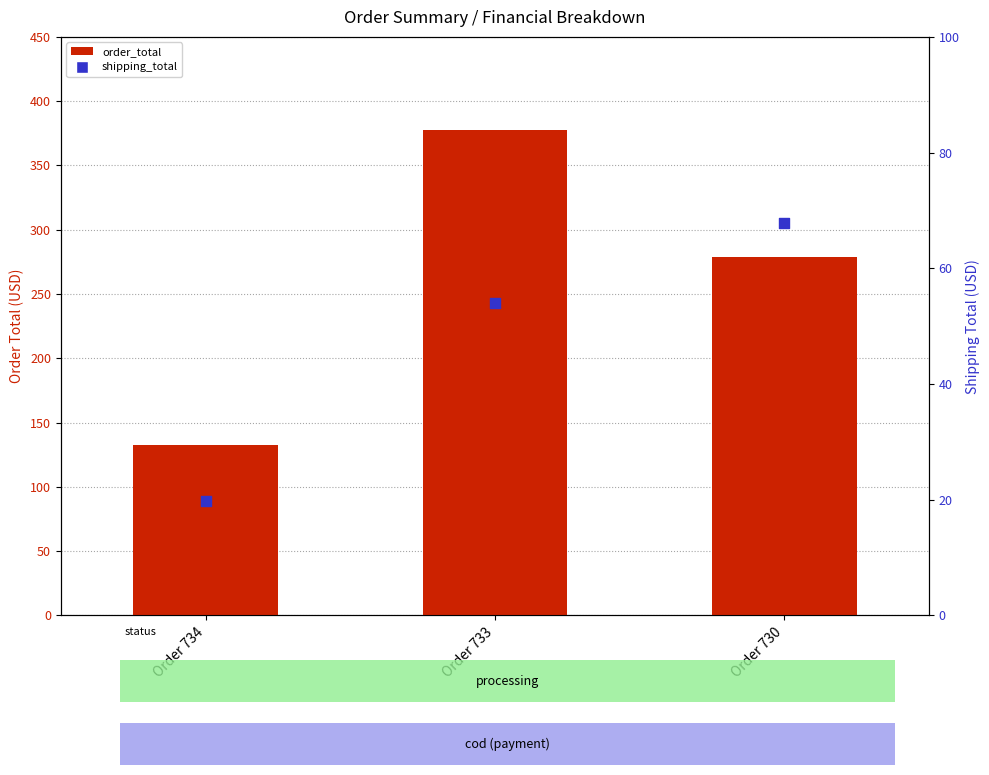

At how many categories does at least one series exceed 175?

2